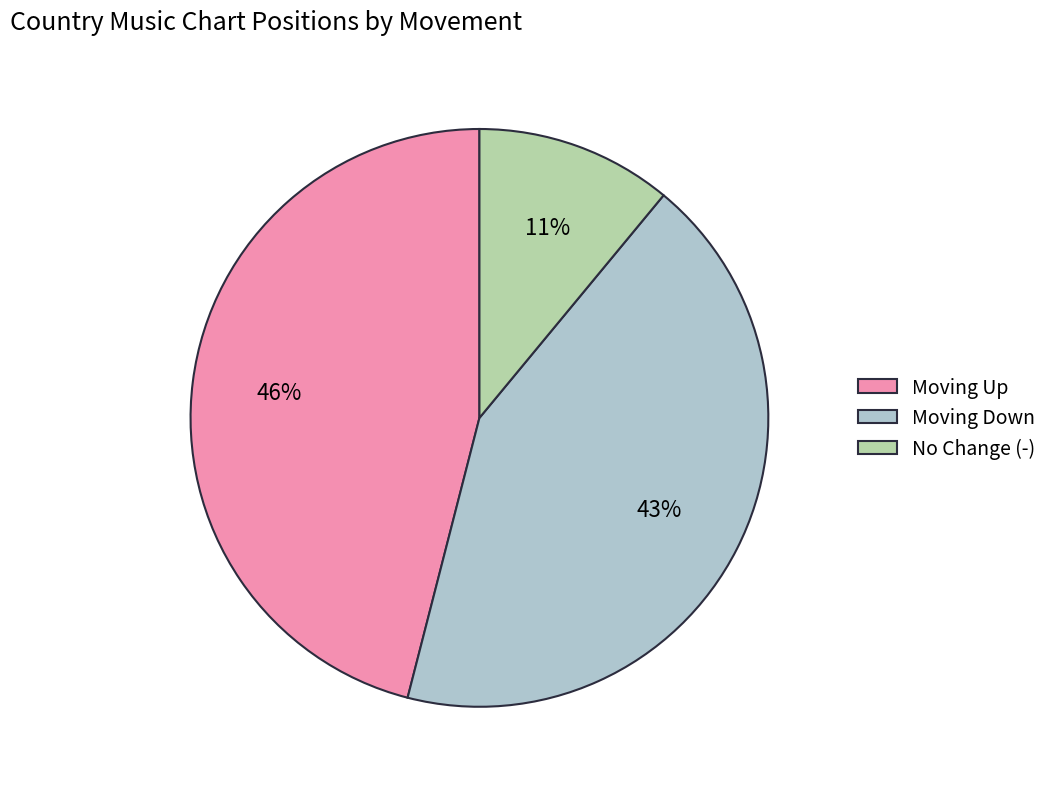

The Moving Down slice represents 43% of the pie. True or false?

True